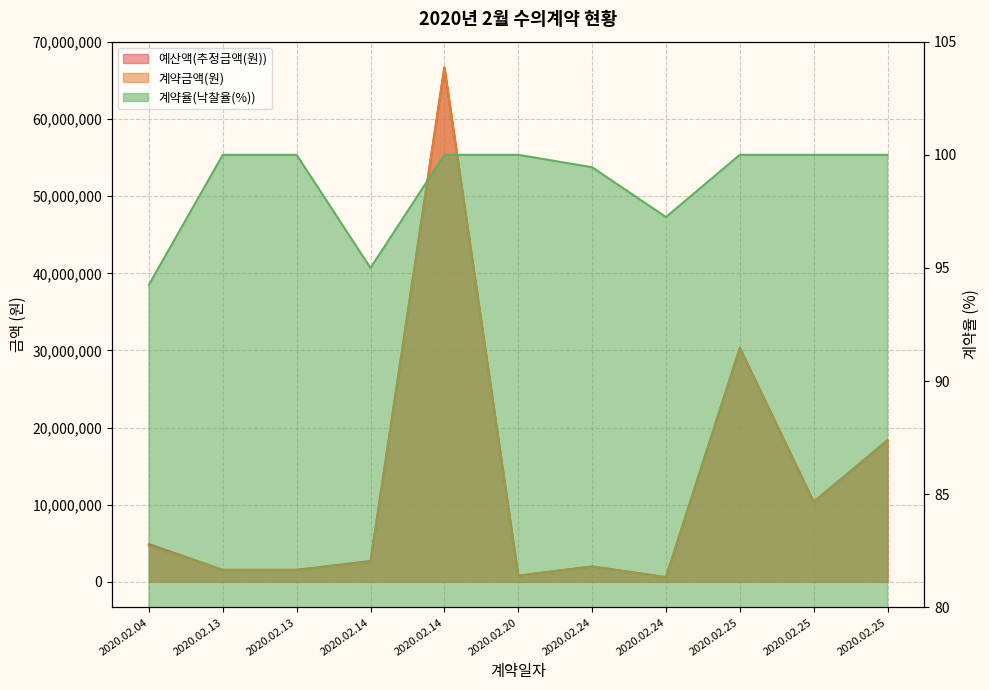

How many distinct data groups are displayed?

3